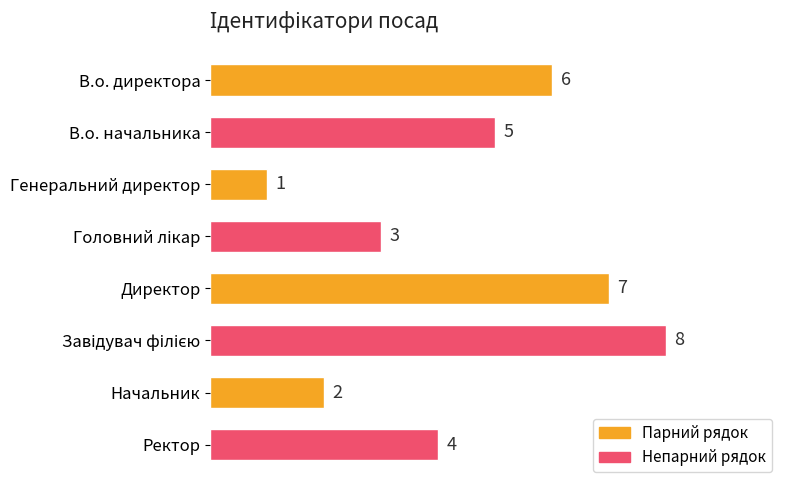

What is the difference between the second highest and minimum values?

6